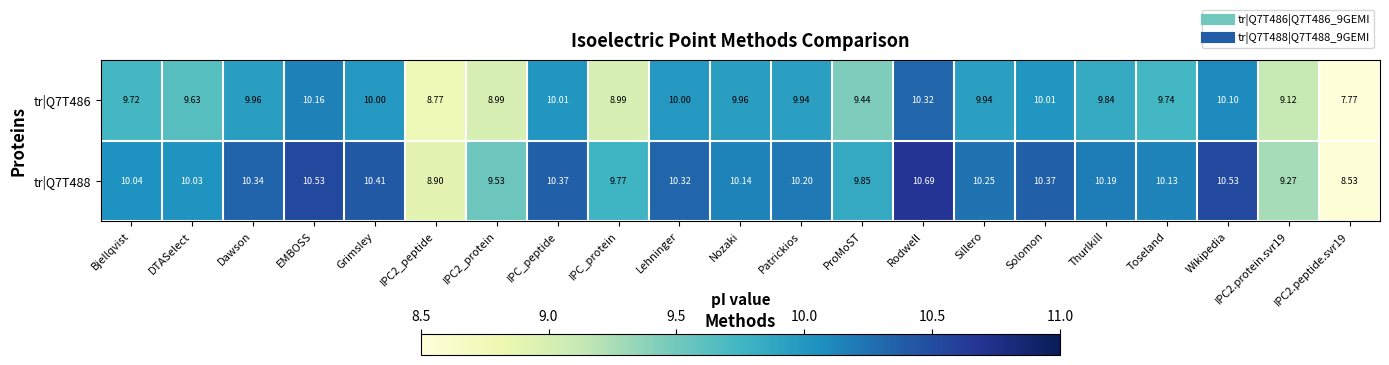

How many series are shown in this chart?

2